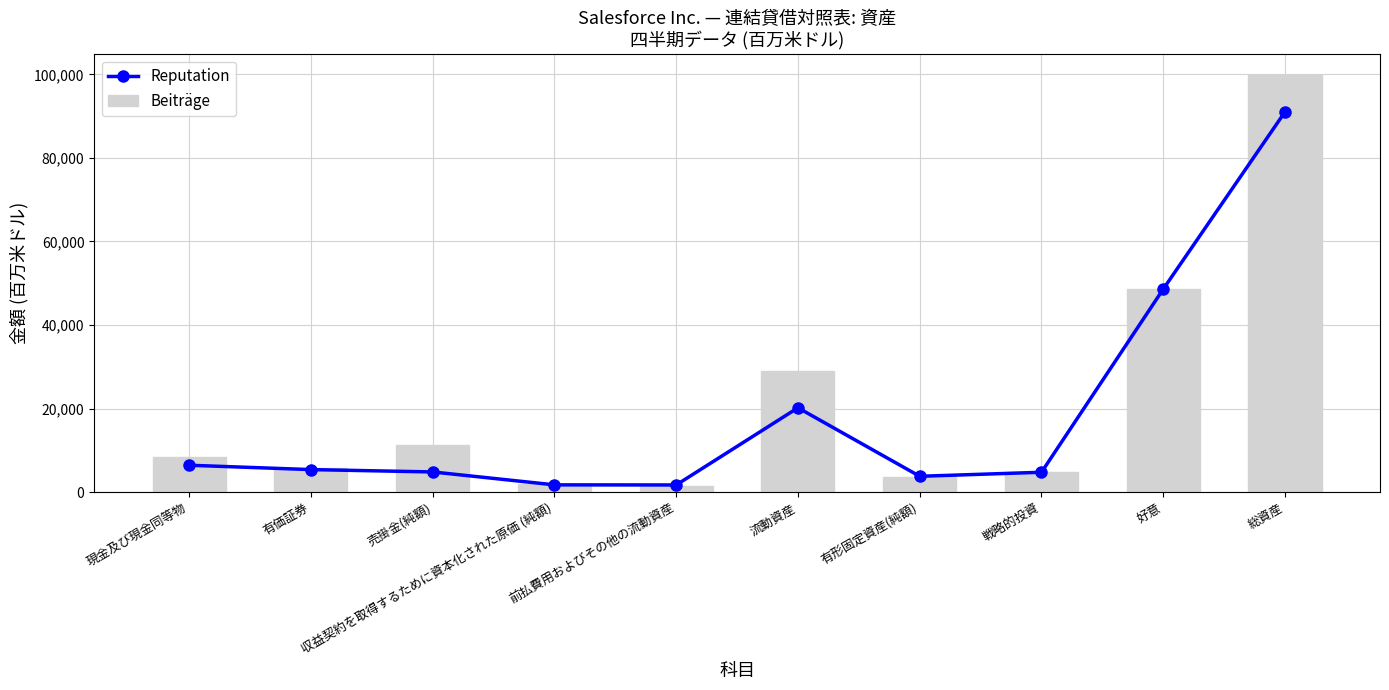

What is the spread (max minus min) of values at 好意?

6